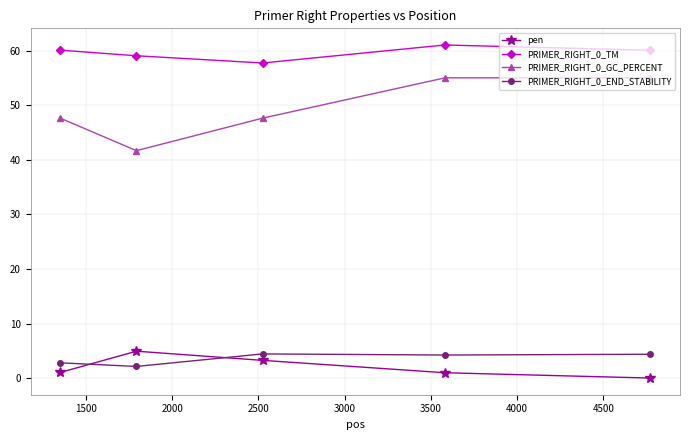

What is the difference between the second highest and second lowest values in the pen series?

2.3